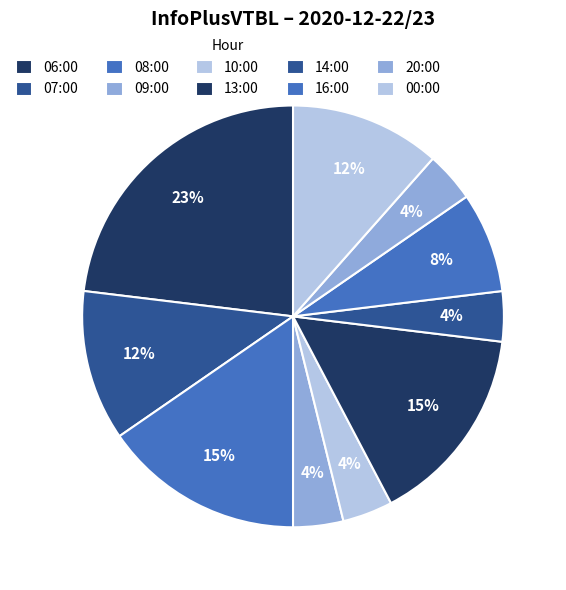

What is the smallest slice in the pie chart?

09:00